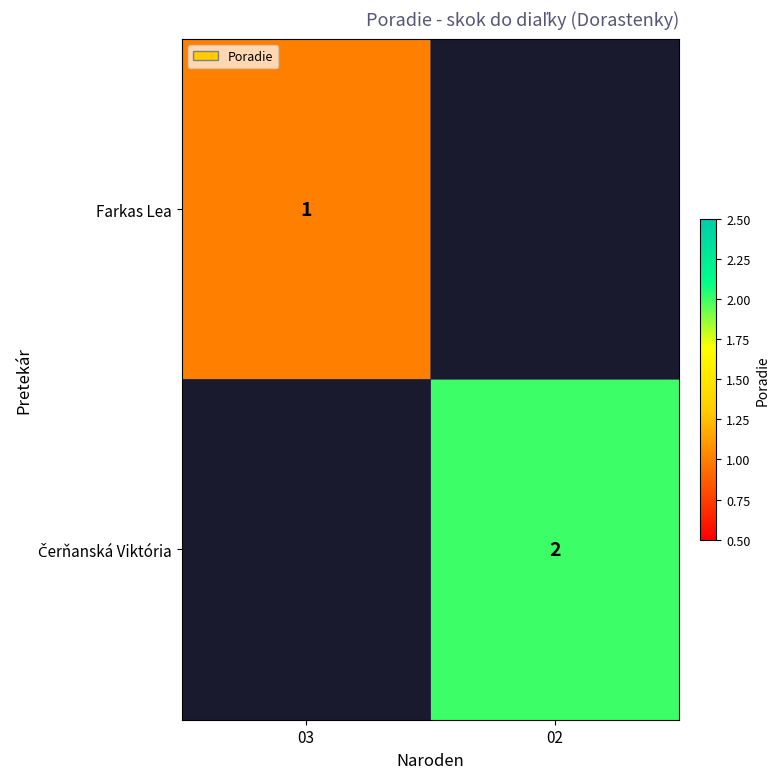

Is it true that Farkas Lea equals 2 at 03?

False